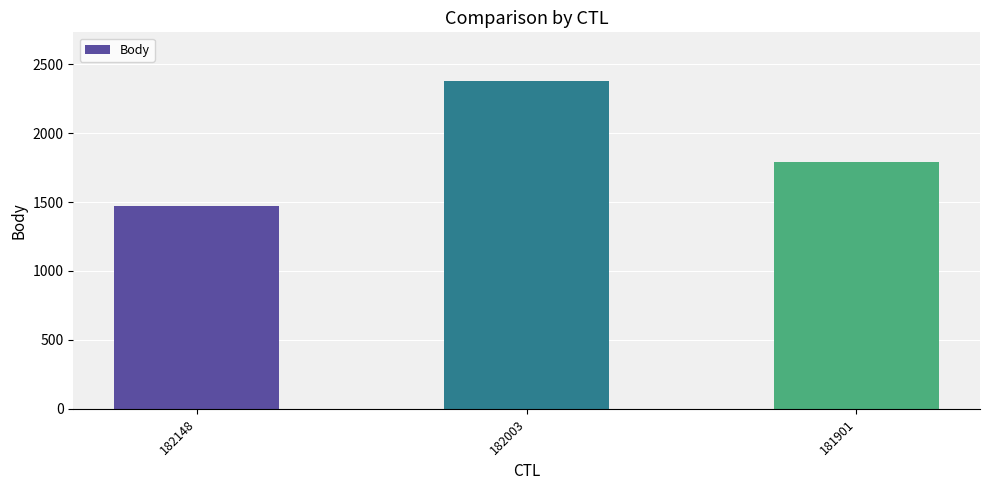

How many bars are there in total?

3